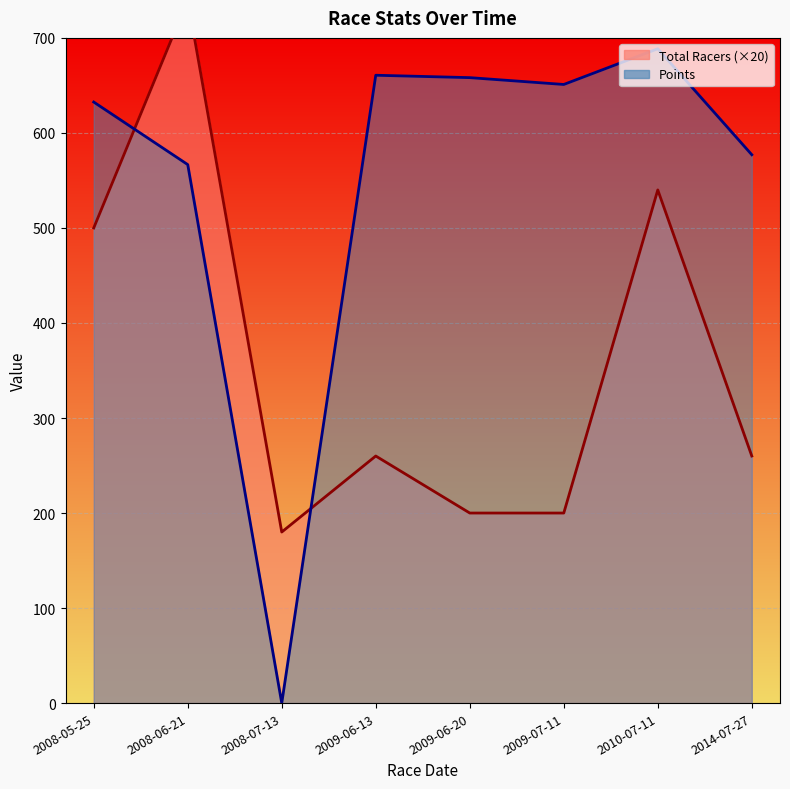

What is the sum of all Total Racers values?

2880.0